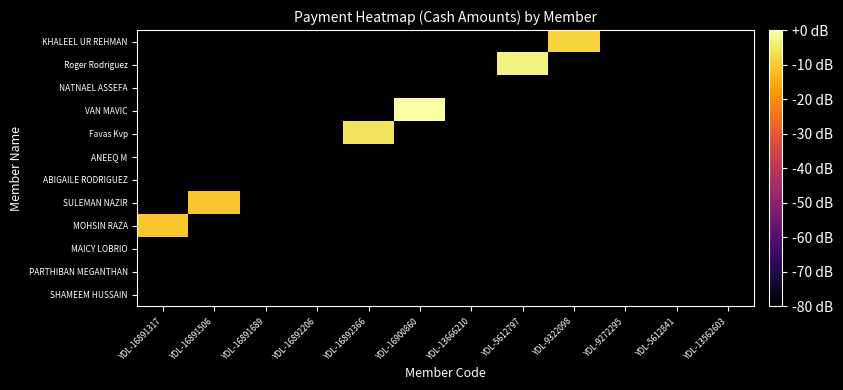

Reading left to right, extract all data points from this chart.

SHAMEEM HUSSAIN: YDL-16891317=-80.0	YDL-16891506=-80.0	YDL-16891689=-80.0	YDL-16892206=-80.0	YDL-16892366=-80.0	YDL-16900860=-80.0	YDL-13666210=-80.0	YDL-5612797=-80.0	YDL-9322098=-80.0	YDL-9272295=-80.0	YDL-5612841=-80.0	YDL-13562603=-80.0
PARTHIBAN MEGANTHAN: YDL-16891317=-80.0	YDL-16891506=-80.0	YDL-16891689=-80.0	YDL-16892206=-80.0	YDL-16892366=-80.0	YDL-16900860=-80.0	YDL-13666210=-80.0	YDL-5612797=-80.0	YDL-9322098=-80.0	YDL-9272295=-80.0	YDL-5612841=-80.0	YDL-13562603=-80.0
MAICY LOBRIO: YDL-16891317=-80.0	YDL-16891506=-80.0	YDL-16891689=-80.0	YDL-16892206=-80.0	YDL-16892366=-80.0	YDL-16900860=-80.0	YDL-13666210=-80.0	YDL-5612797=-80.0	YDL-9322098=-80.0	YDL-9272295=-80.0	YDL-5612841=-80.0	YDL-13562603=-80.0
MOHSIN RAZA: YDL-16891317=-10.9	YDL-16891506=-80.0	YDL-16891689=-80.0	YDL-16892206=-80.0	YDL-16892366=-80.0	YDL-16900860=-80.0	YDL-13666210=-80.0	YDL-5612797=-80.0	YDL-9322098=-80.0	YDL-9272295=-80.0	YDL-5612841=-80.0	YDL-13562603=-80.0
SULEMAN NAZIR: YDL-16891317=-80.0	YDL-16891506=-10.9	YDL-16891689=-80.0	YDL-16892206=-80.0	YDL-16892366=-80.0	YDL-16900860=-80.0	YDL-13666210=-80.0	YDL-5612797=-80.0	YDL-9322098=-80.0	YDL-9272295=-80.0	YDL-5612841=-80.0	YDL-13562603=-80.0
ABIGAILE RODRIGUEZ: YDL-16891317=-80.0	YDL-16891506=-80.0	YDL-16891689=-80.0	YDL-16892206=-80.0	YDL-16892366=-80.0	YDL-16900860=-80.0	YDL-13666210=-80.0	YDL-5612797=-80.0	YDL-9322098=-80.0	YDL-9272295=-80.0	YDL-5612841=-80.0	YDL-13562603=-80.0
ANEEQ M: YDL-16891317=-80.0	YDL-16891506=-80.0	YDL-16891689=-80.0	YDL-16892206=-80.0	YDL-16892366=-80.0	YDL-16900860=-80.0	YDL-13666210=-80.0	YDL-5612797=-80.0	YDL-9322098=-80.0	YDL-9272295=-80.0	YDL-5612841=-80.0	YDL-13562603=-80.0
Favas Kvp: YDL-16891317=-80.0	YDL-16891506=-80.0	YDL-16891689=-80.0	YDL-16892206=-80.0	YDL-16892366=-5.8	YDL-16900860=-80.0	YDL-13666210=-80.0	YDL-5612797=-80.0	YDL-9322098=-80.0	YDL-9272295=-80.0	YDL-5612841=-80.0	YDL-13562603=-80.0
VAN MAVIC: YDL-16891317=-80.0	YDL-16891506=-80.0	YDL-16891689=-80.0	YDL-16892206=-80.0	YDL-16892366=-80.0	YDL-16900860=0.0	YDL-13666210=-80.0	YDL-5612797=-80.0	YDL-9322098=-80.0	YDL-9272295=-80.0	YDL-5612841=-80.0	YDL-13562603=-80.0
NATNAEL ASSEFA: YDL-16891317=-80.0	YDL-16891506=-80.0	YDL-16891689=-80.0	YDL-16892206=-80.0	YDL-16892366=-80.0	YDL-16900860=-80.0	YDL-13666210=-80.0	YDL-5612797=-80.0	YDL-9322098=-80.0	YDL-9272295=-80.0	YDL-5612841=-80.0	YDL-13562603=-80.0
Roger Rodriguez: YDL-16891317=-80.0	YDL-16891506=-80.0	YDL-16891689=-80.0	YDL-16892206=-80.0	YDL-16892366=-80.0	YDL-16900860=-80.0	YDL-13666210=-80.0	YDL-5612797=-2.9	YDL-9322098=-80.0	YDL-9272295=-80.0	YDL-5612841=-80.0	YDL-13562603=-80.0
KHALEEL UR REHMAN: YDL-16891317=-80.0	YDL-16891506=-80.0	YDL-16891689=-80.0	YDL-16892206=-80.0	YDL-16892366=-80.0	YDL-16900860=-80.0	YDL-13666210=-80.0	YDL-5612797=-80.0	YDL-9322098=-8.6	YDL-9272295=-80.0	YDL-5612841=-80.0	YDL-13562603=-80.0